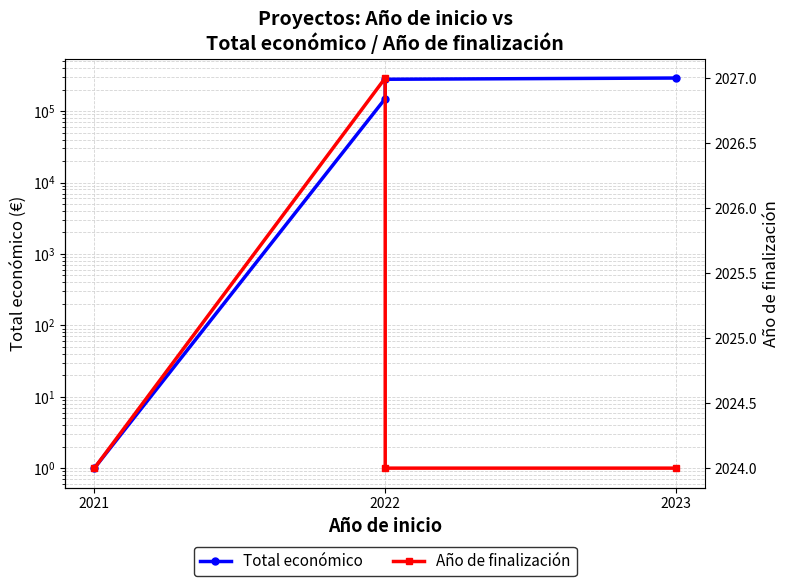

Reading left to right, list all the values displayed in this chart.

Total económico: 1	150000	279710	290983
Año de finalización: 2024	2027	2024	2024